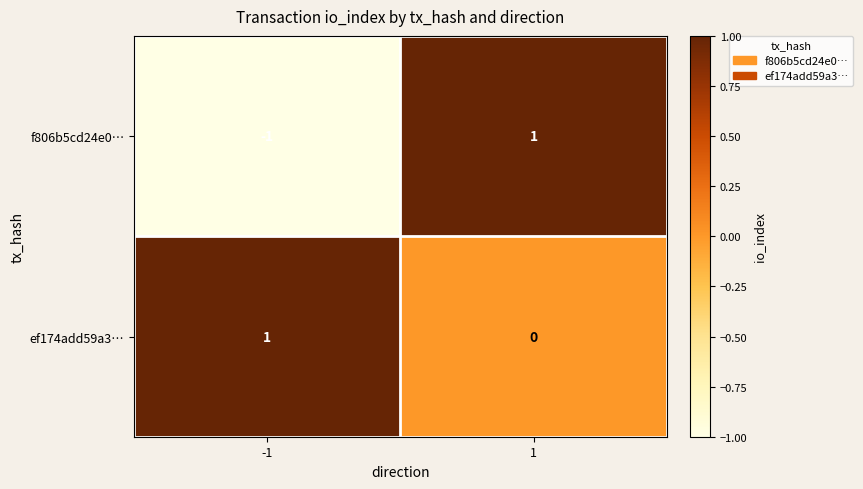

Is it true that ef174add59a3… equals 1 at 1?

False